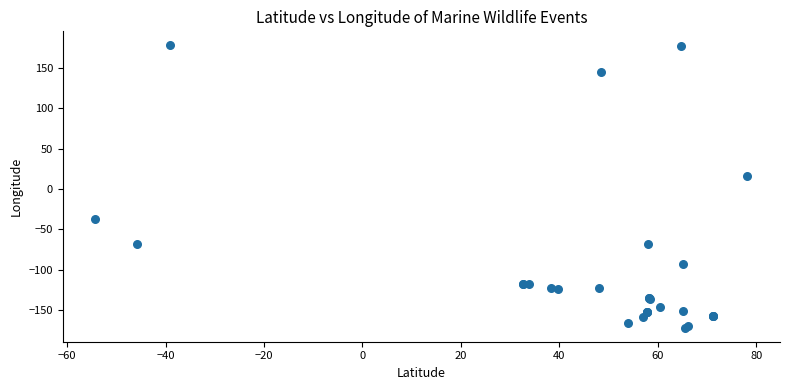

What Y value in the scatter plot is closest to 3?

15.6